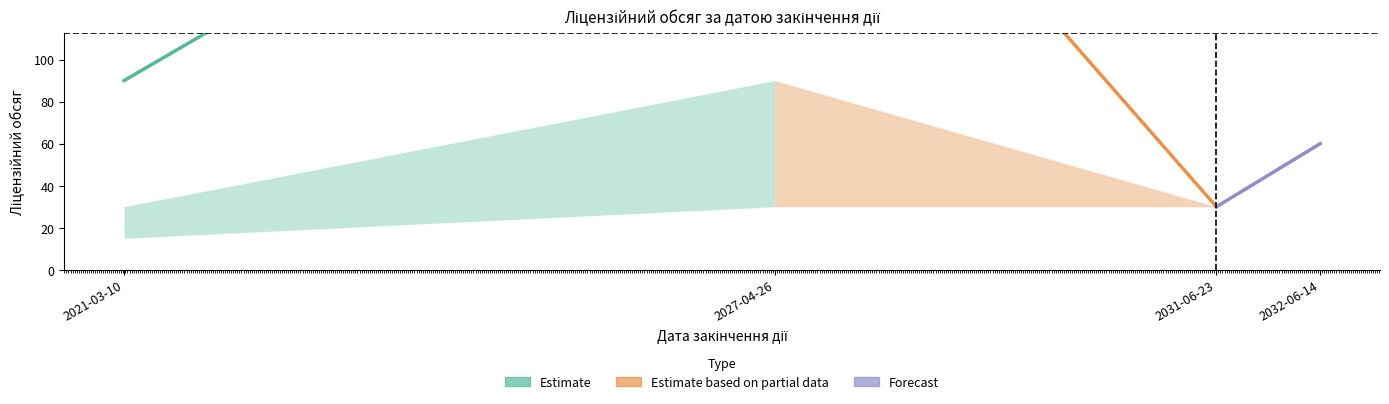

At which label does Estimate reach its peak?

2027-04-26